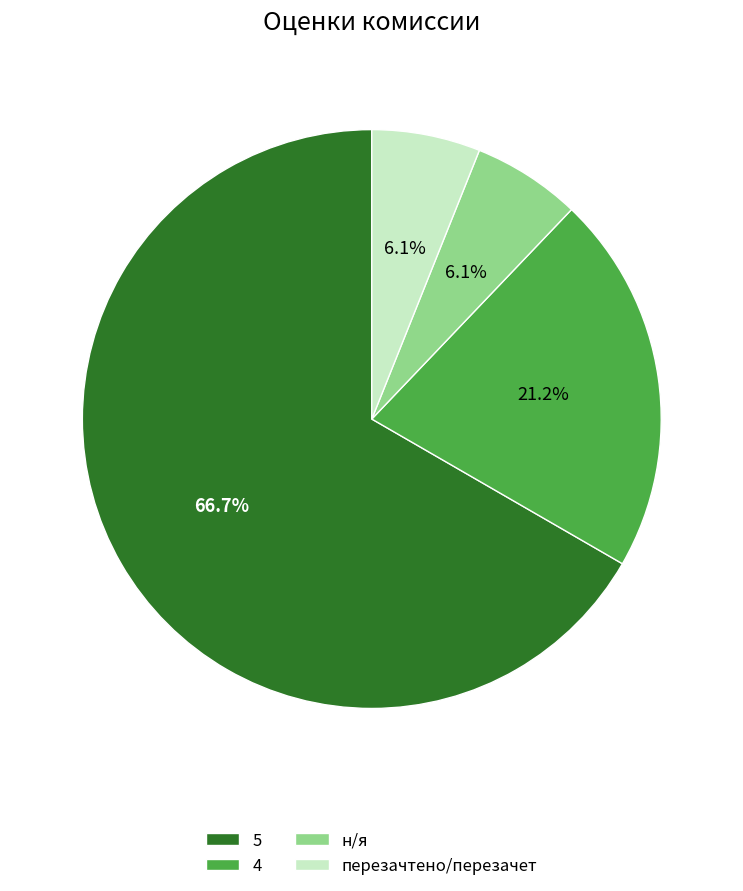

To the nearest percent, what is the average slice percentage?

25%